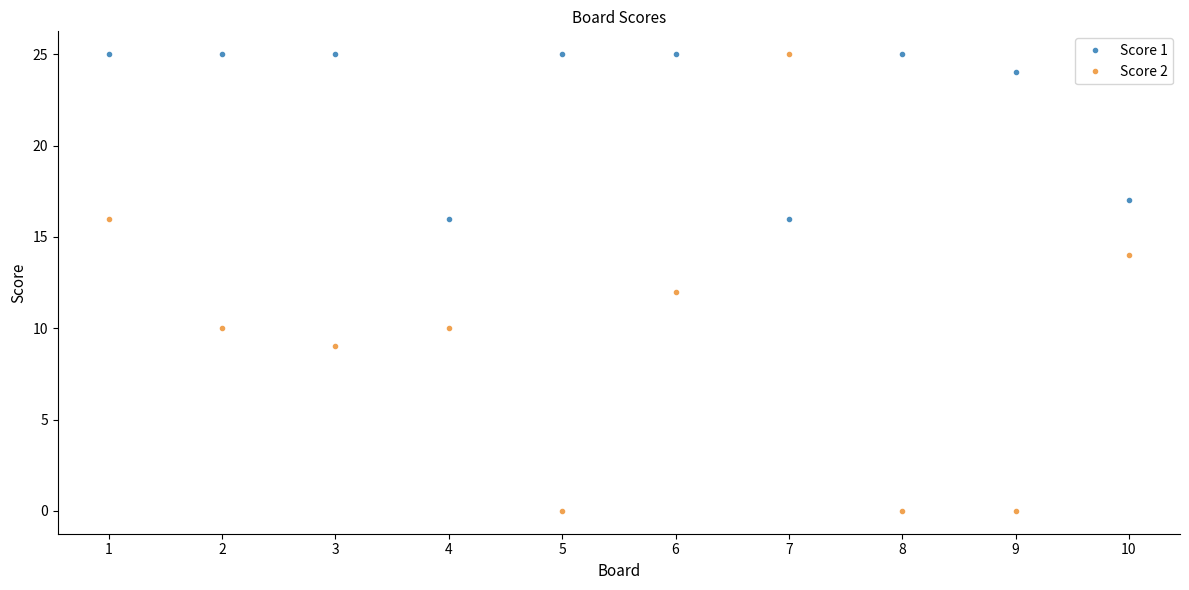

What is the maximum value shown in the chart?

25